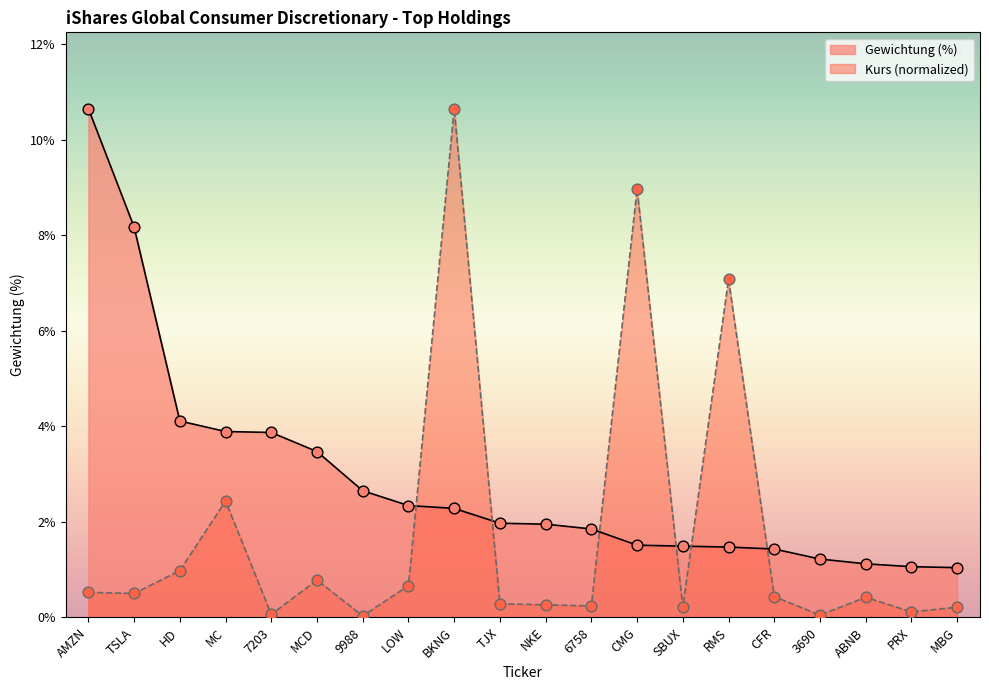

At how many categories does at least one series exceed 3?

9